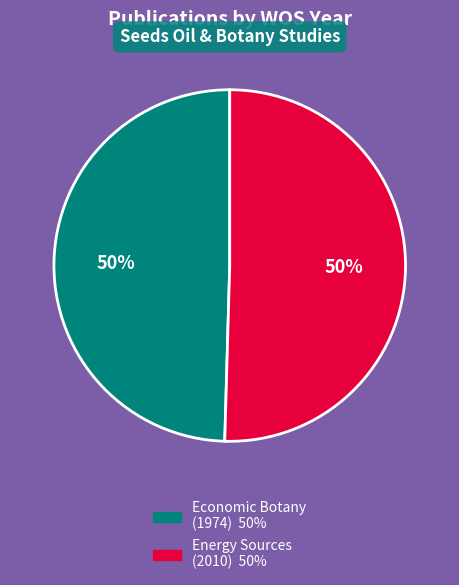

To the nearest percent, what is the average slice percentage?

50%